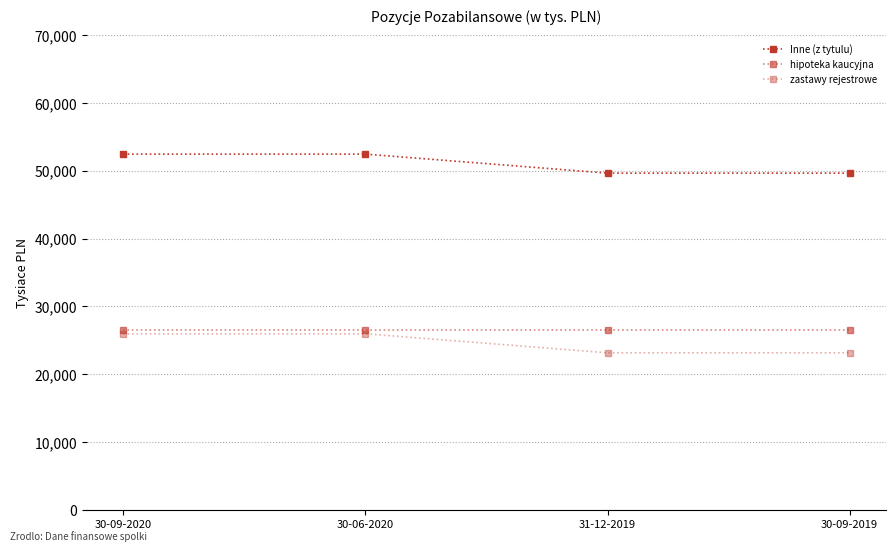

How many lines are shown in the chart?

3